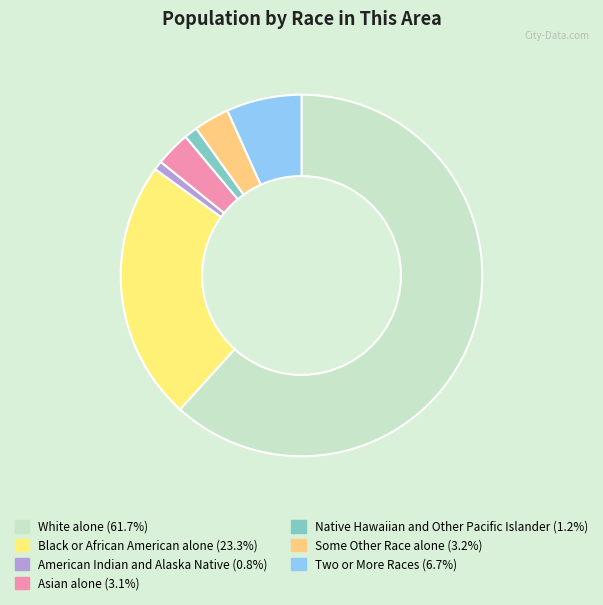

How many slices are in this pie chart?

7